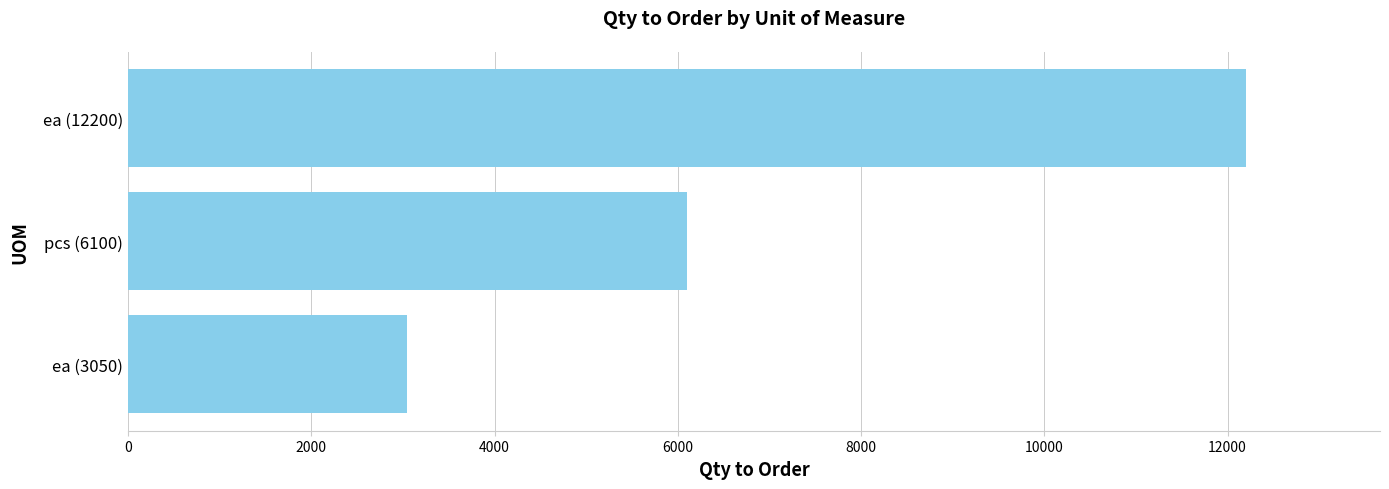

What is the difference between the maximum and minimum values?

9150